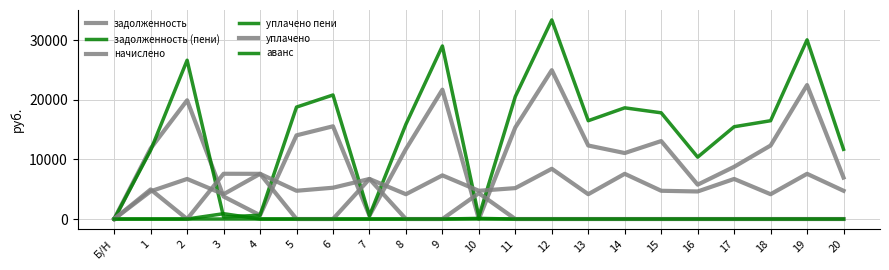

Does the chart have visible grid lines?

Yes